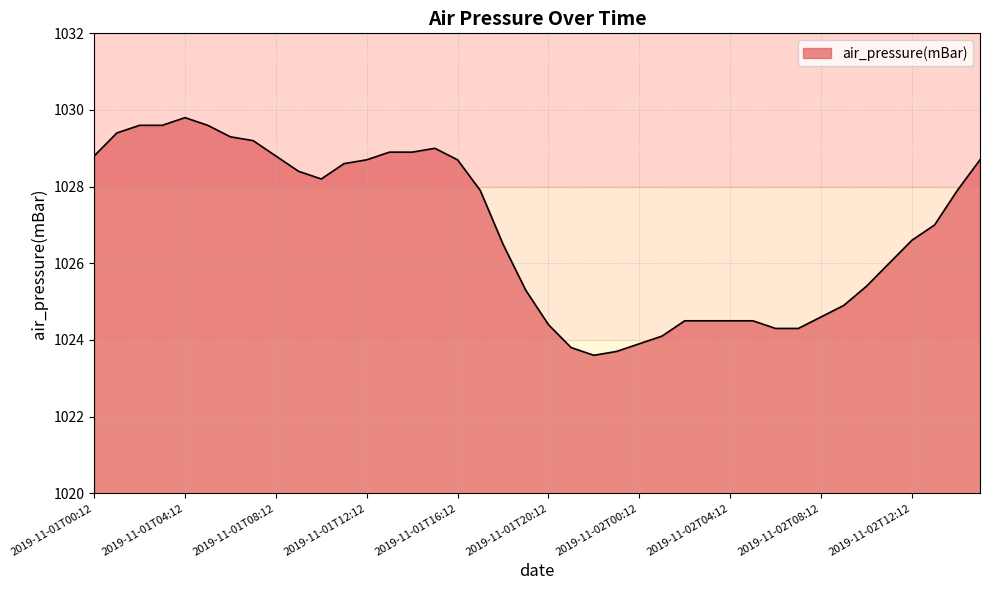

What is the maximum value shown in the chart?

1029.8